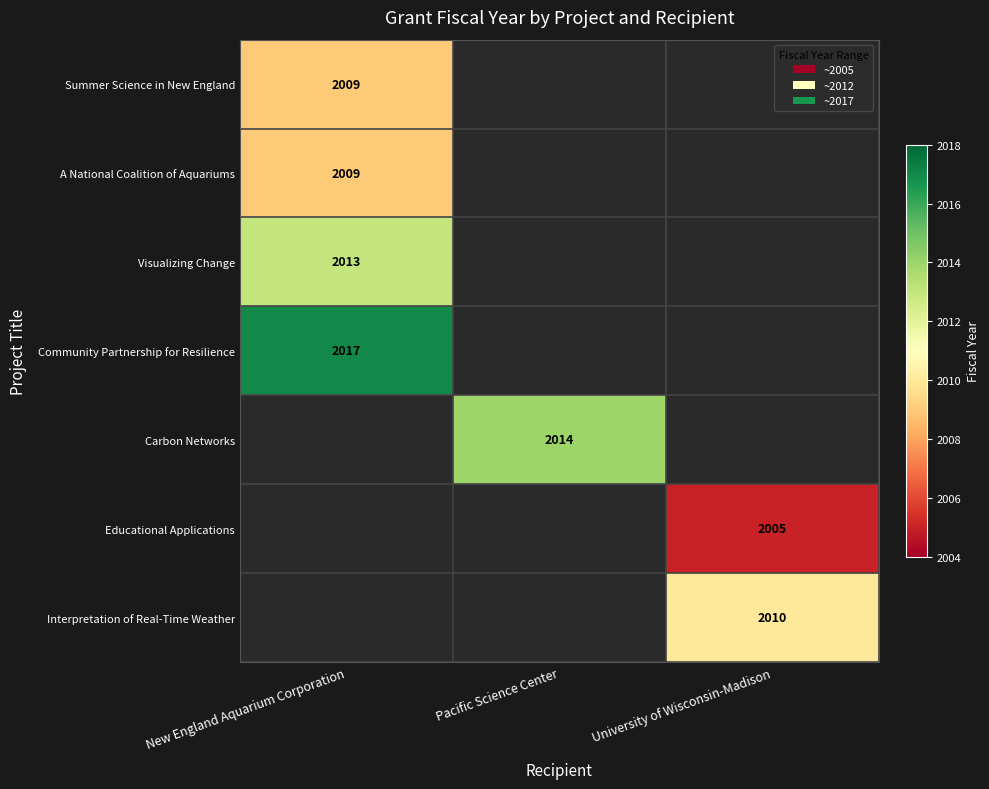

The Summer Science in New England series shows 3597 at New England Aquarium Corporation. True or false?

False